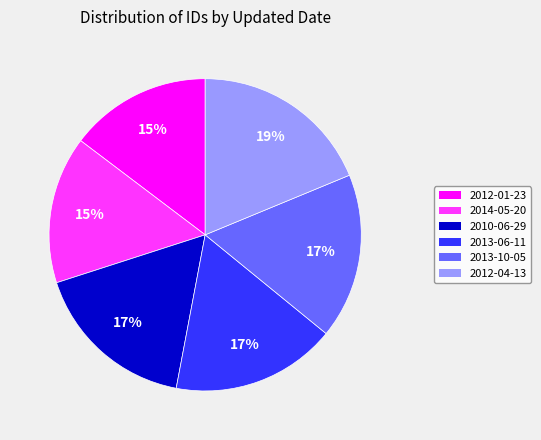

To the nearest percent, what is the combined percentage of 2013-06-11 and 2012-04-13?

36%